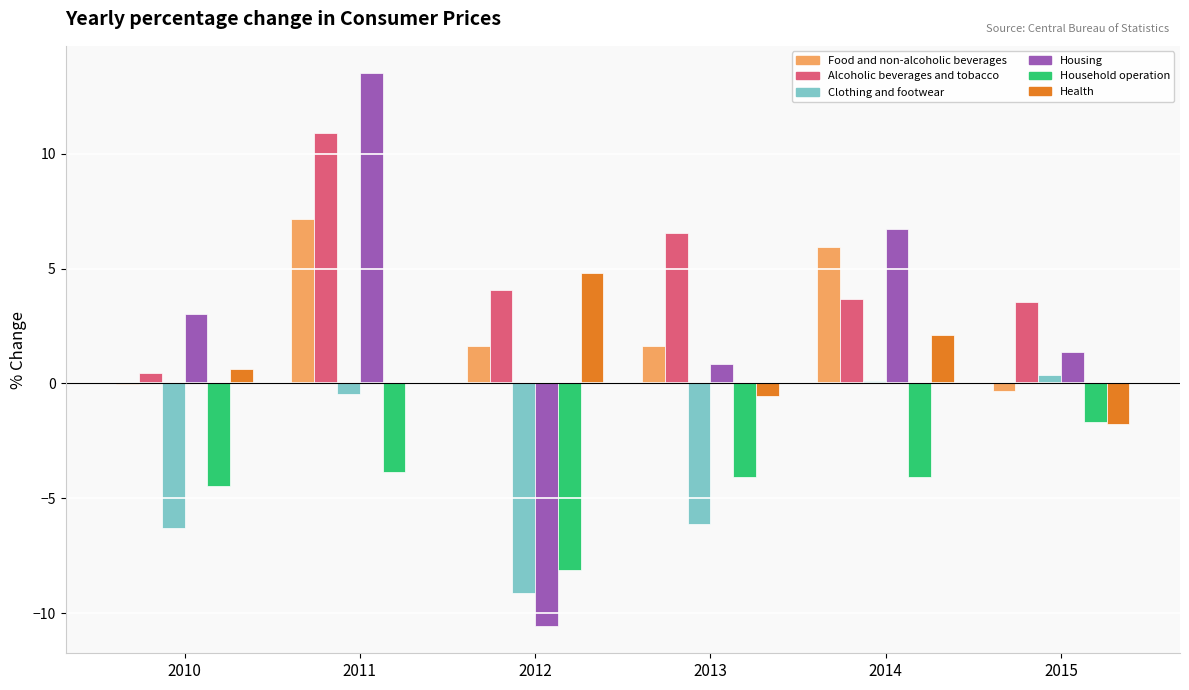

At which category is the sum across all series the highest?

2011